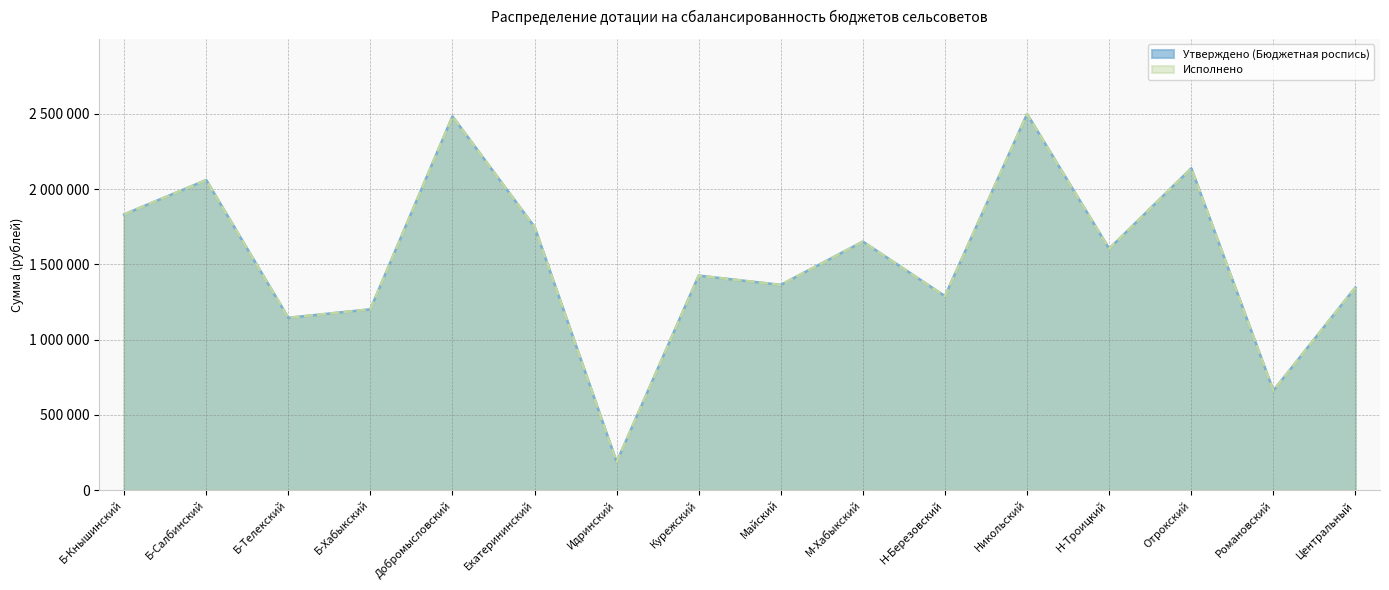

Between Добромысловский and М-Хабыкский, which series saw the biggest shift?

Утверждено (Бюджетная роспись)